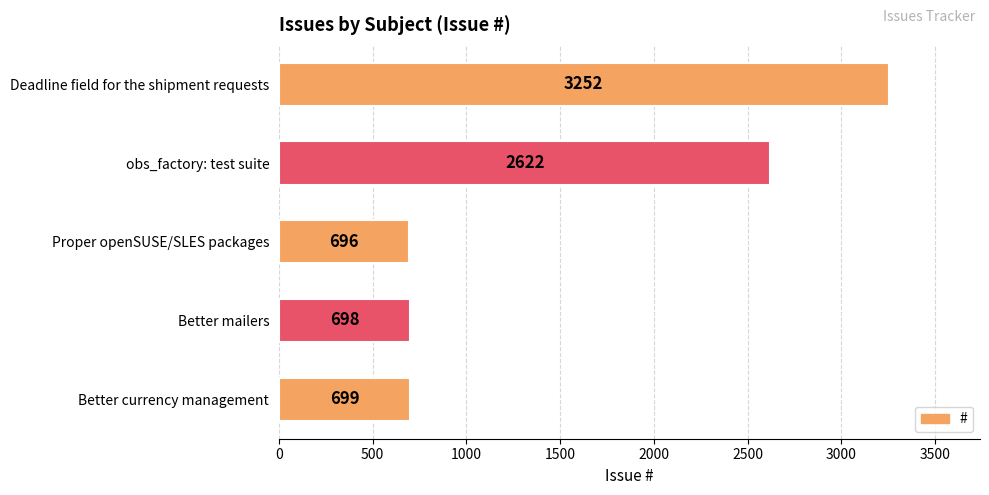

How many data points are less than 699?

2